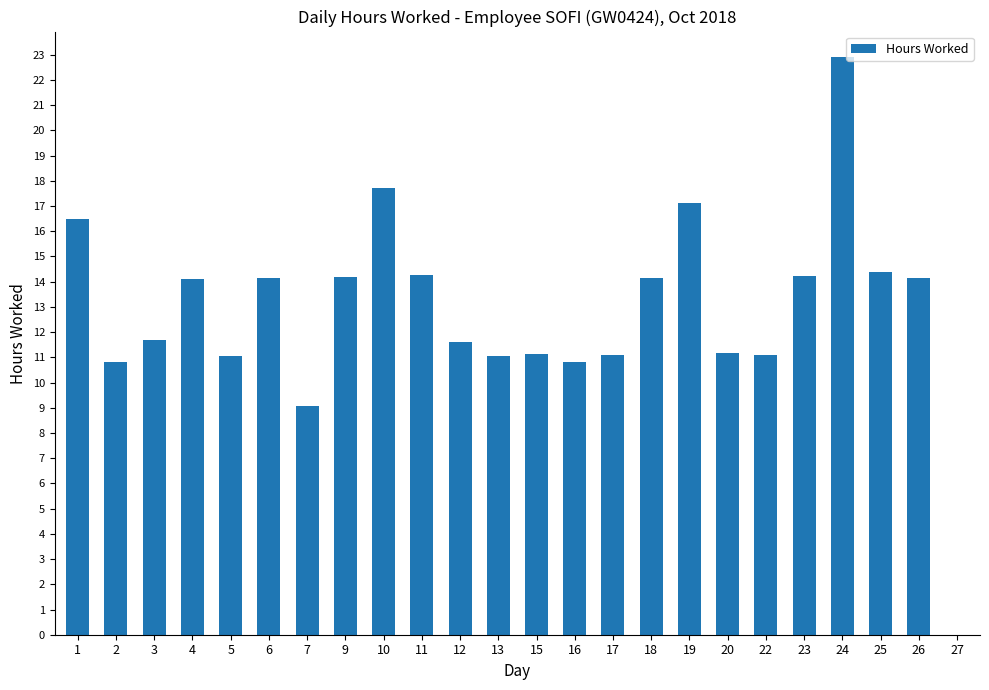

What value does the data have at 16?

10.8